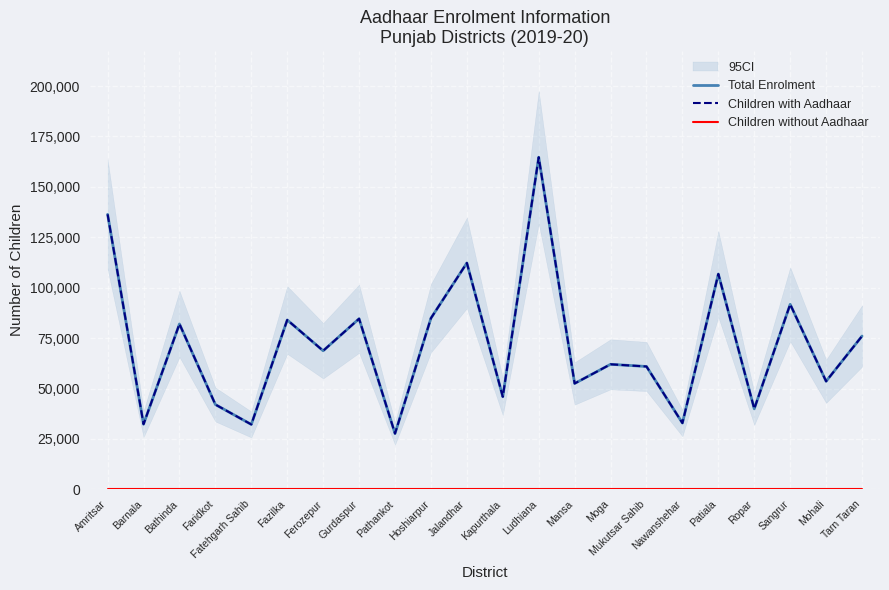

What position from the right is Mansa?

9